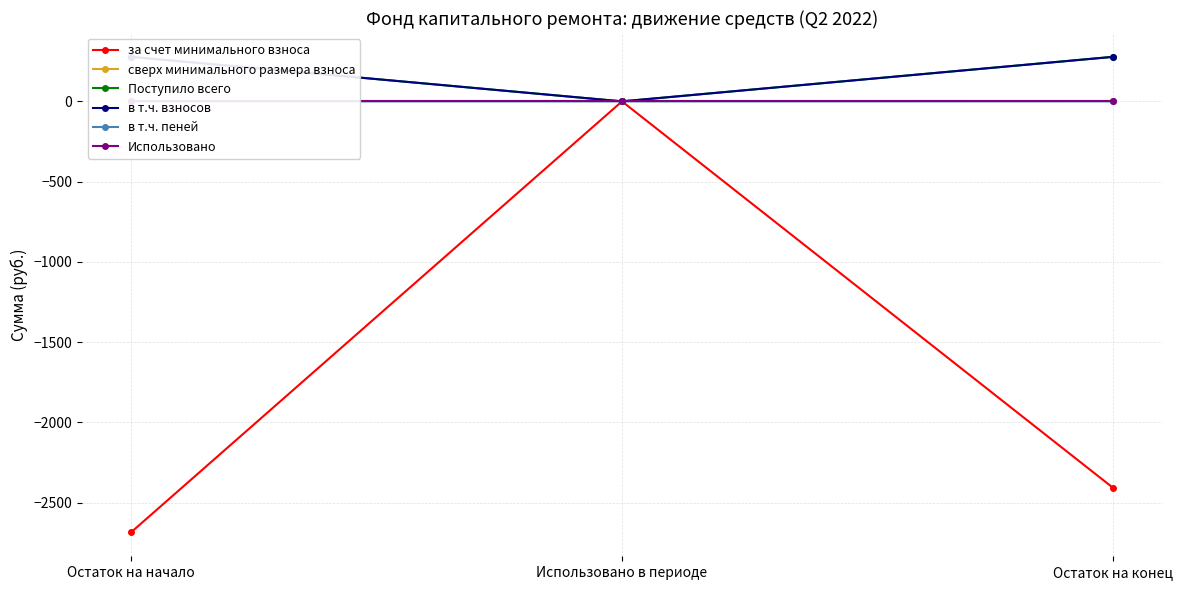

Rank the categories by в т.ч. взносов value from highest to lowest.

Остаток на начало, Остаток на конец, Использовано в периоде